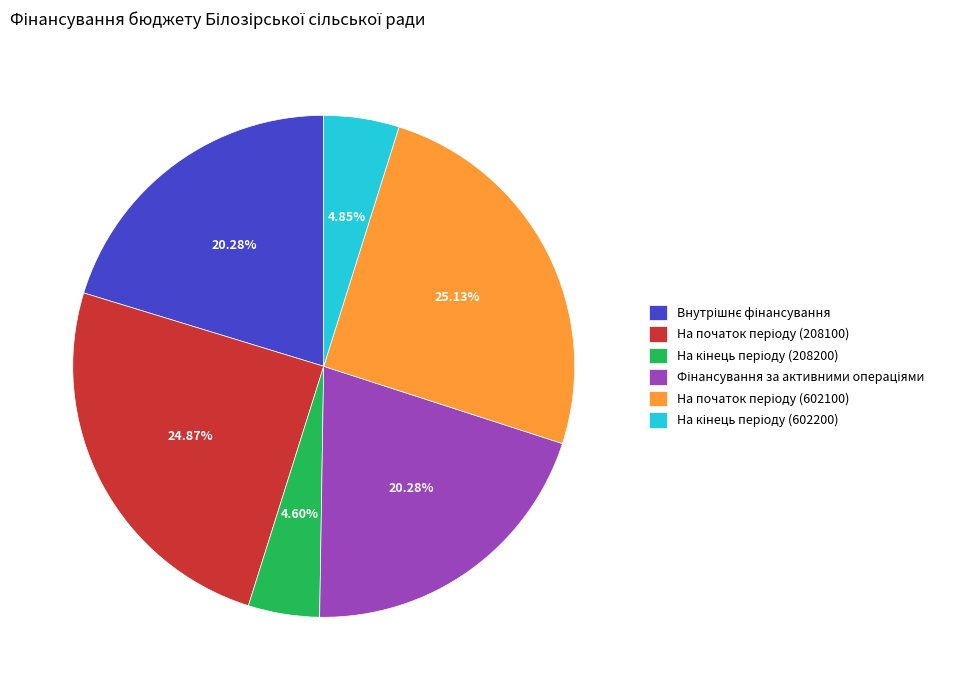

To the nearest percent, what is the average slice percentage?

17%